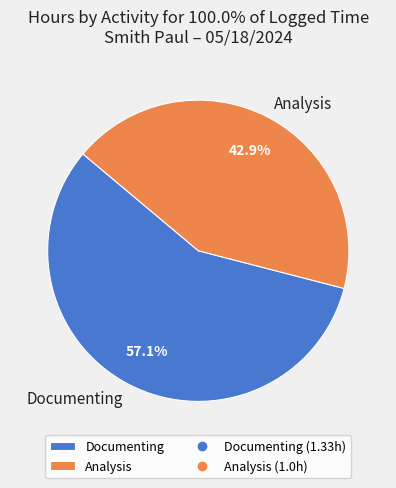

To the nearest percent, what percentage of the pie is Analysis?

43%